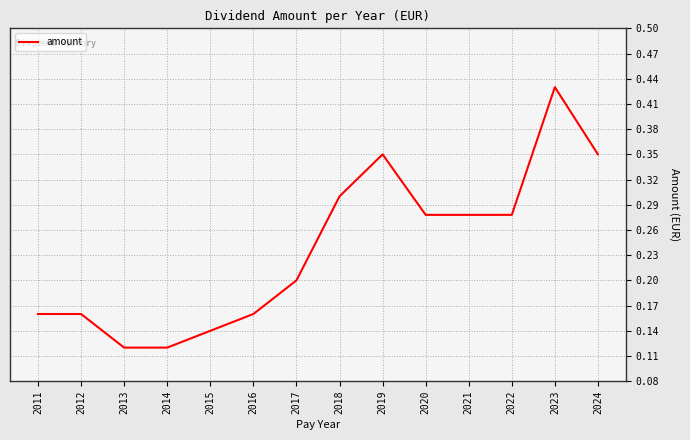

Is it true that the value at 2011 is 0.3?

False